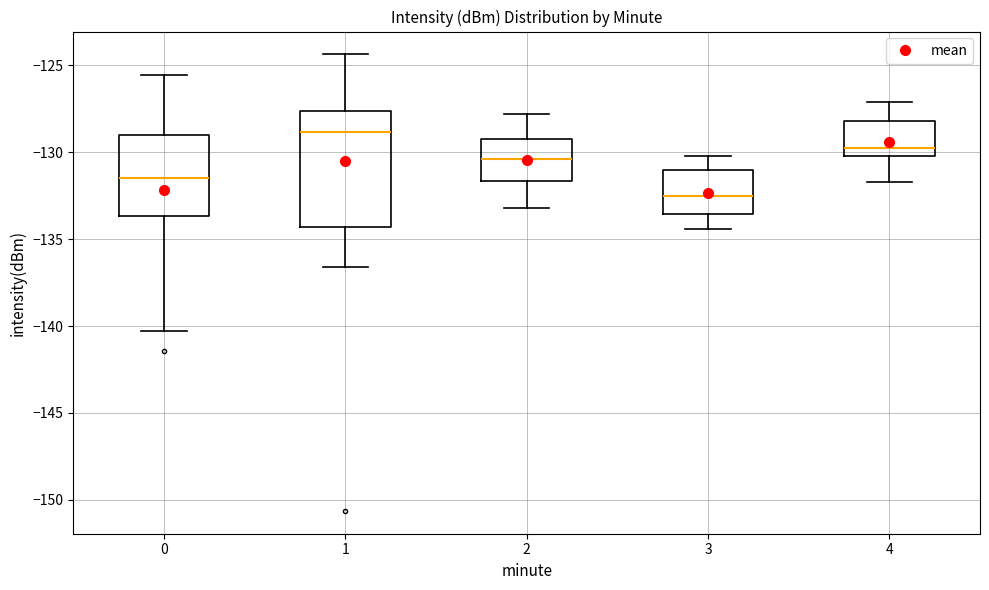

Where is the lower edge of the box at x = 2 on the y-axis? The values are not printed on the chart, so give them approximately, as read against the axis.

-131.5